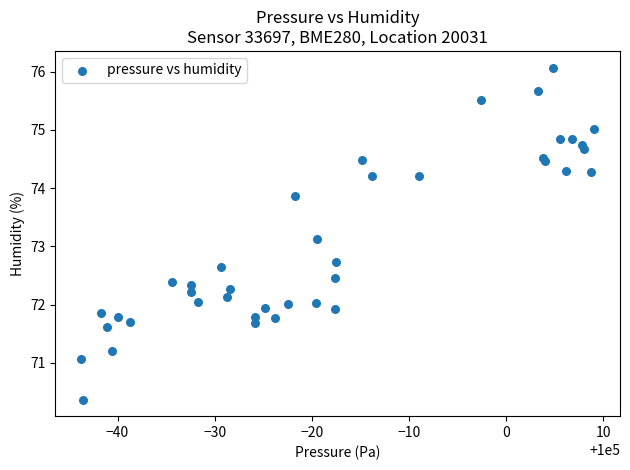

What Y value in the scatter plot is closest to 73?

73.1